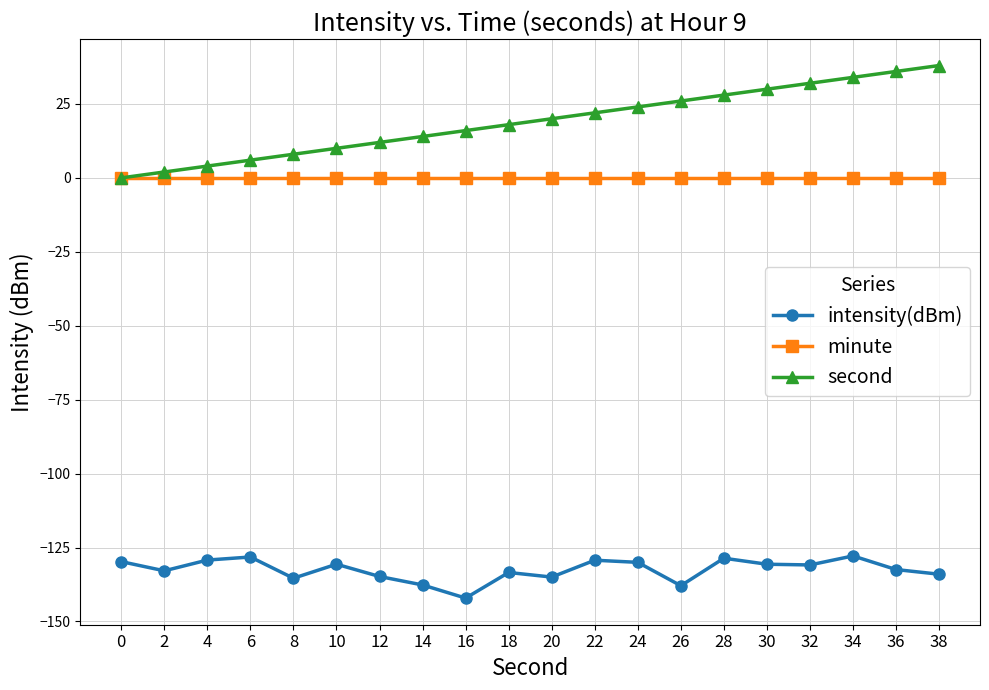

Which series has the largest range (max minus min)?

second